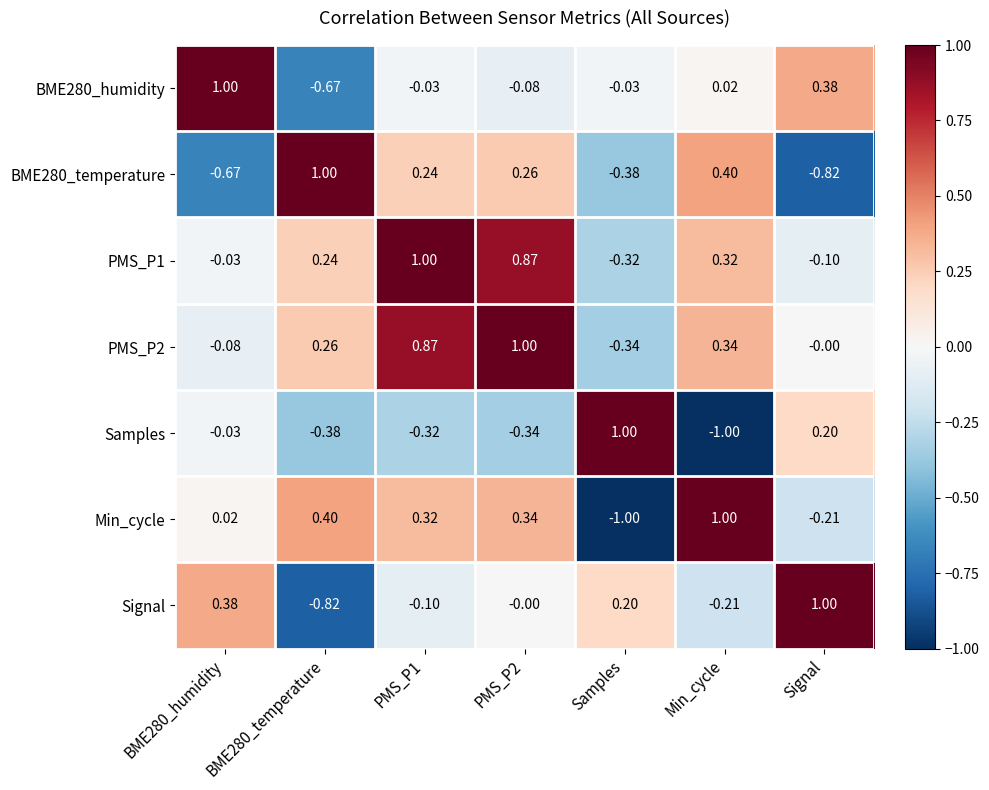

How many distinct data groups are displayed?

7